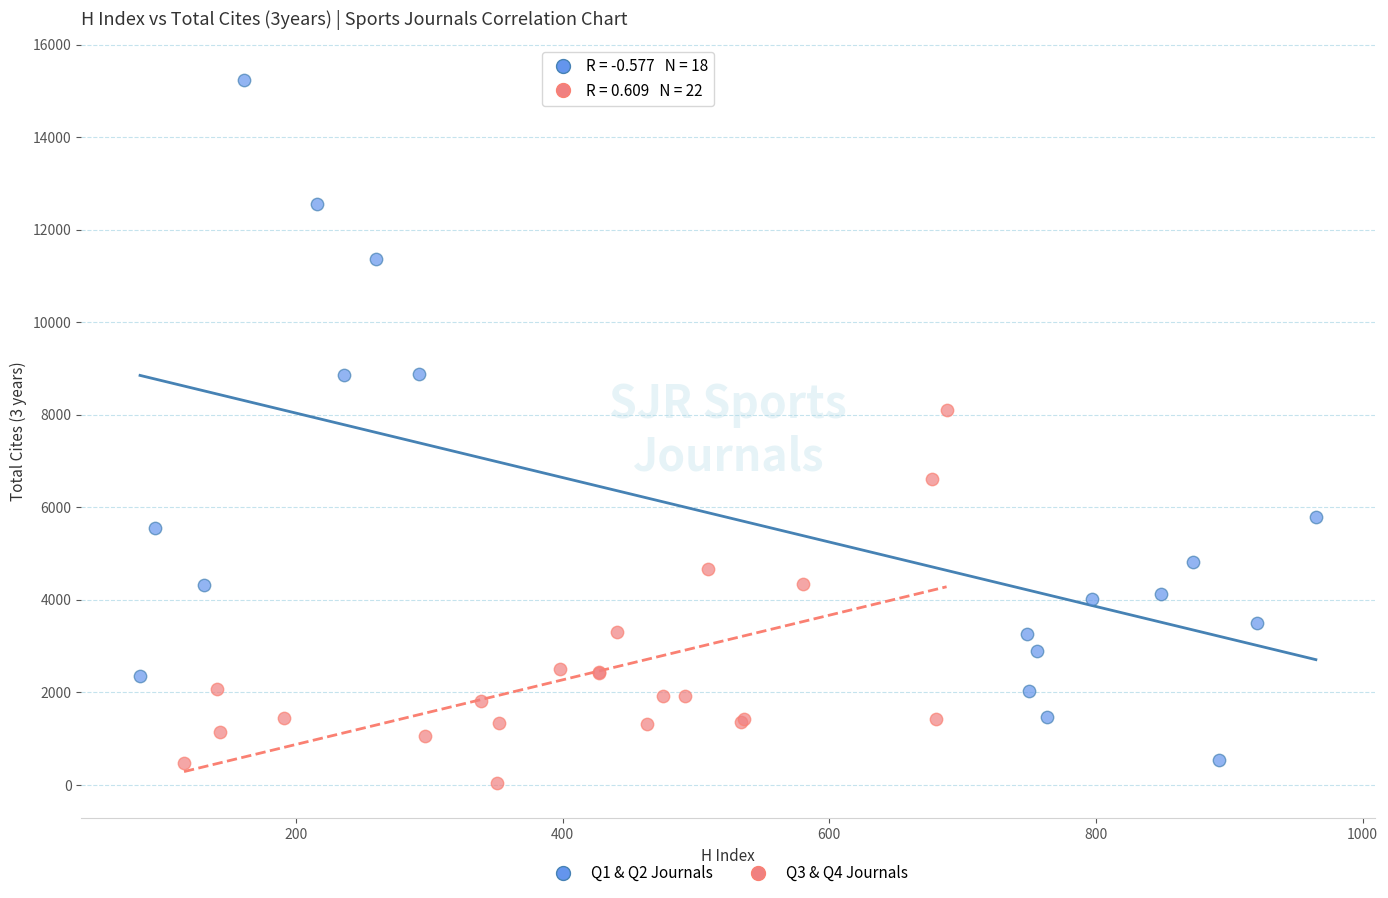

Which series contains the highest Y value?

Q1 & Q2 Journals